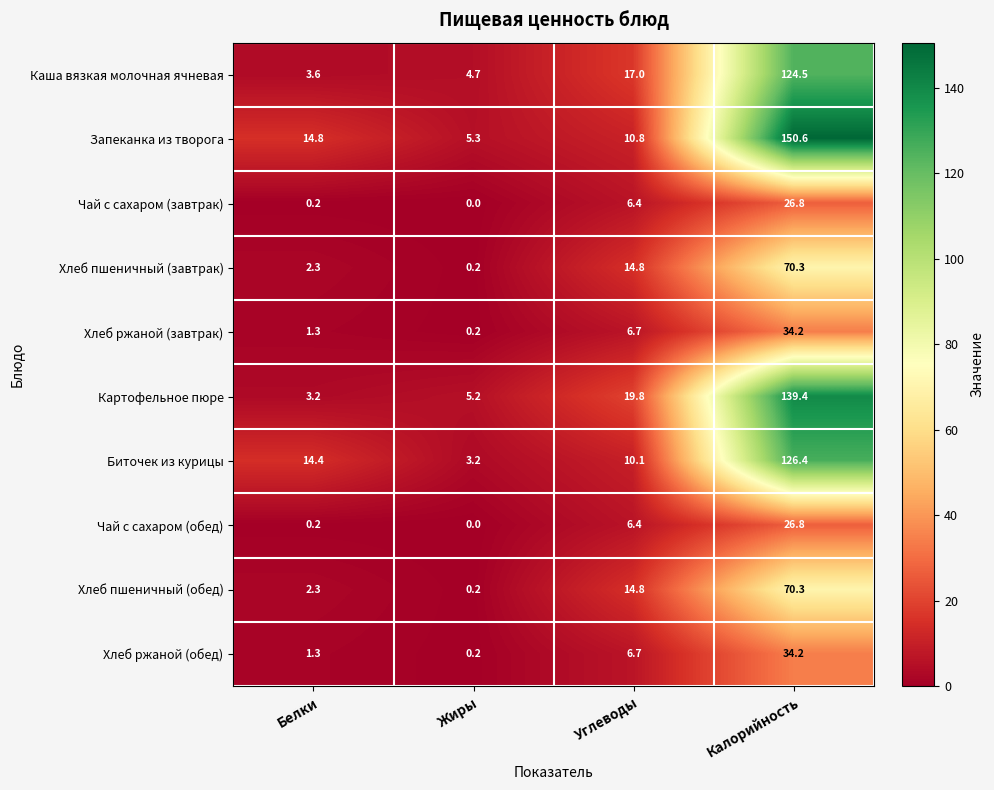

What is the greatest value displayed?

150.6